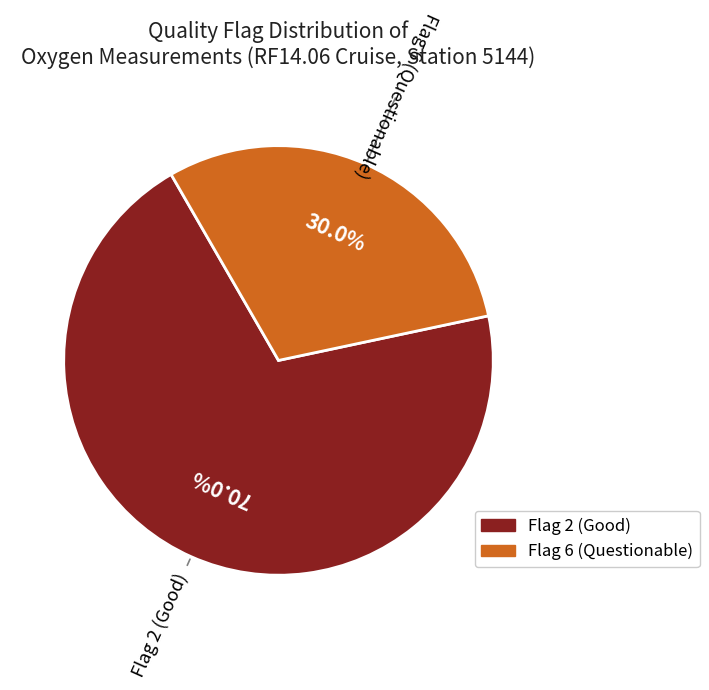

Does any single category account for the majority?

Yes